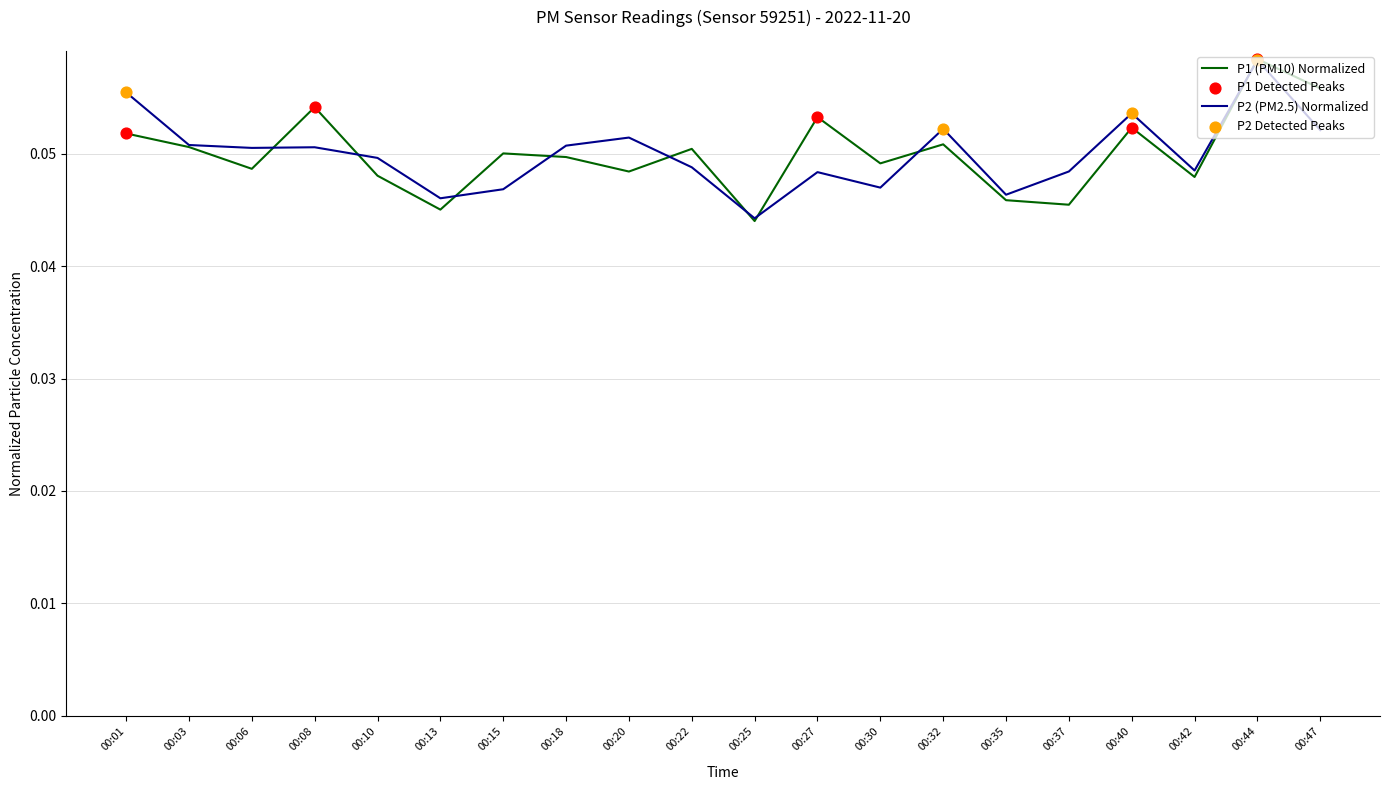

At how many categories does at least one series exceed 0?

20